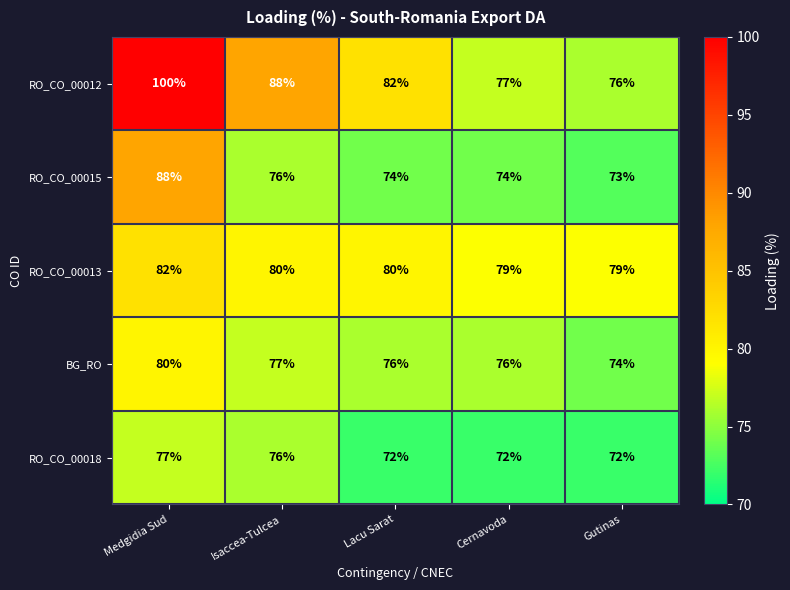

What is the maximum value shown in the chart?

100